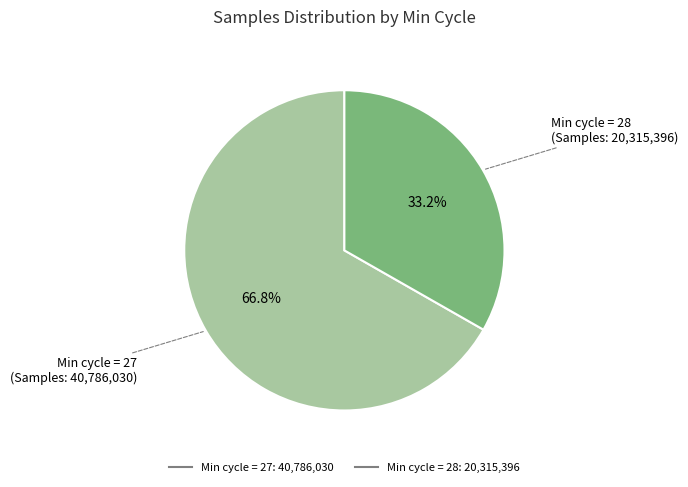

Is there a majority slice in this chart?

Yes